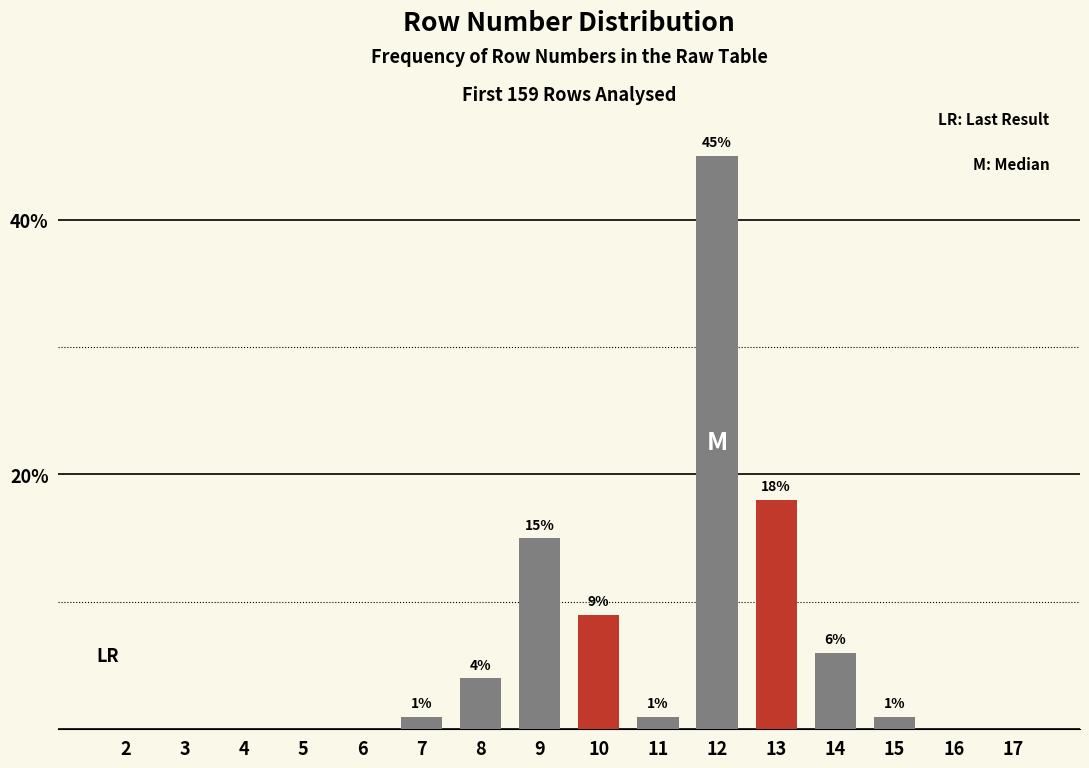

Reading left to right, extract all data points from this chart.

2=0	3=0	4=0	5=0	6=0	7=1	8=4	9=15	10=9	11=1	12=45	13=18	14=6	15=1	16=0	17=0